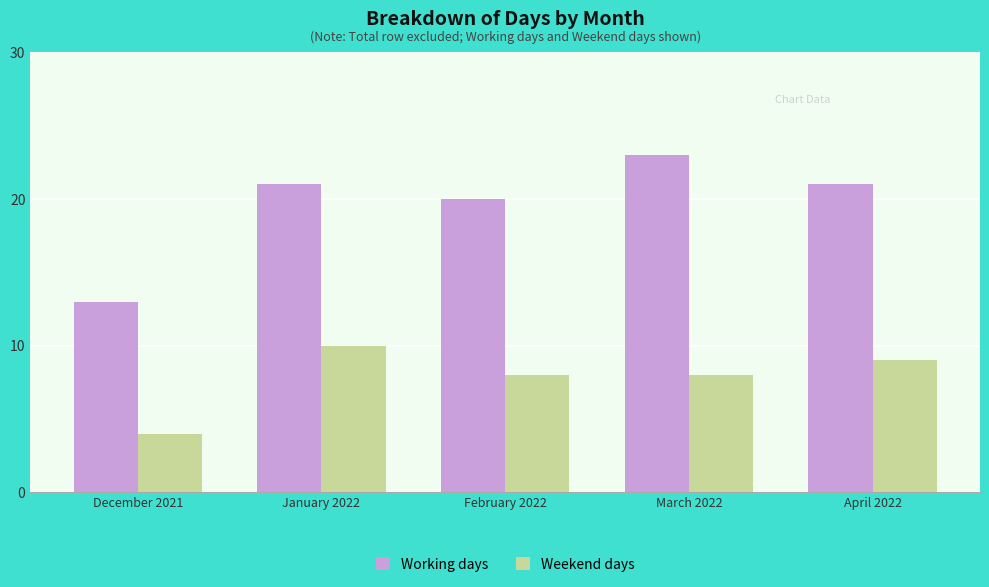

At which label does Weekend days first exceed 8?

January 2022